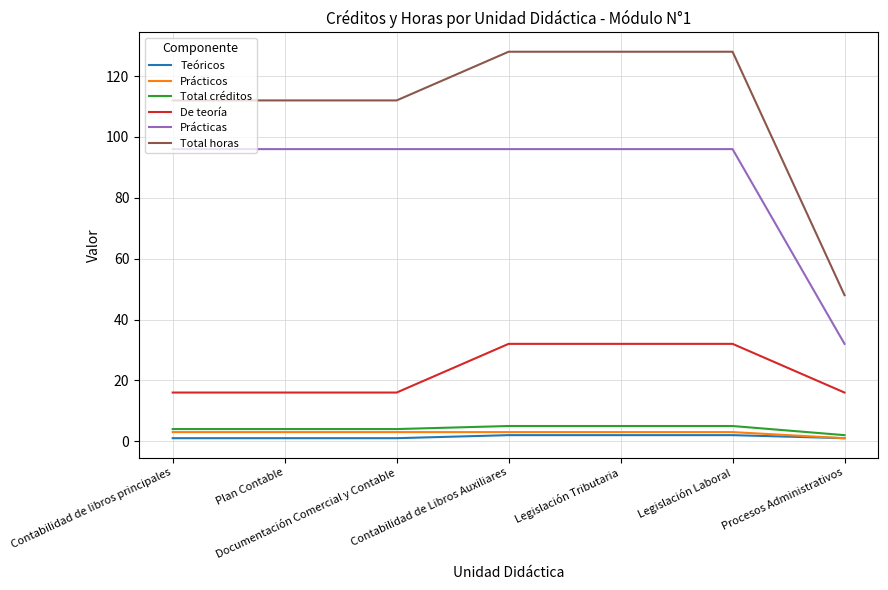

Is it true that De teoría equals 6 at Documentación Comercial y Contable?

False